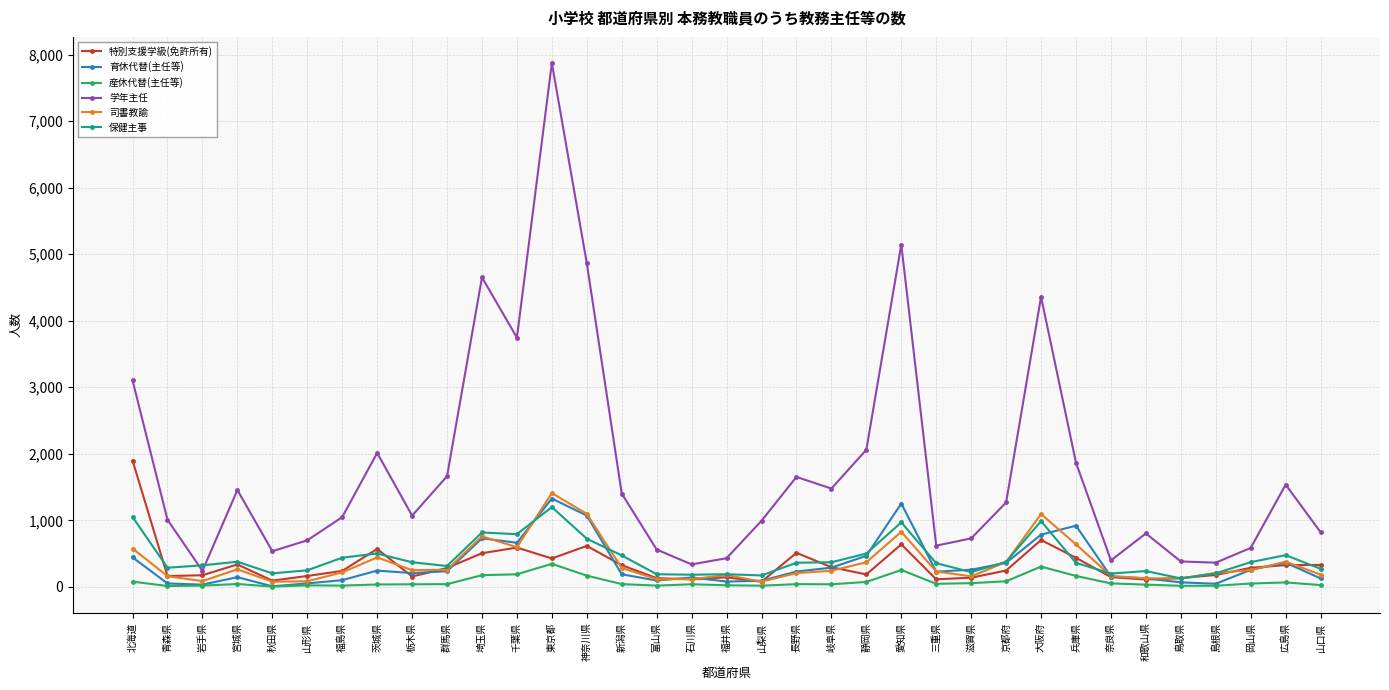

Does the chart have visible grid lines?

Yes